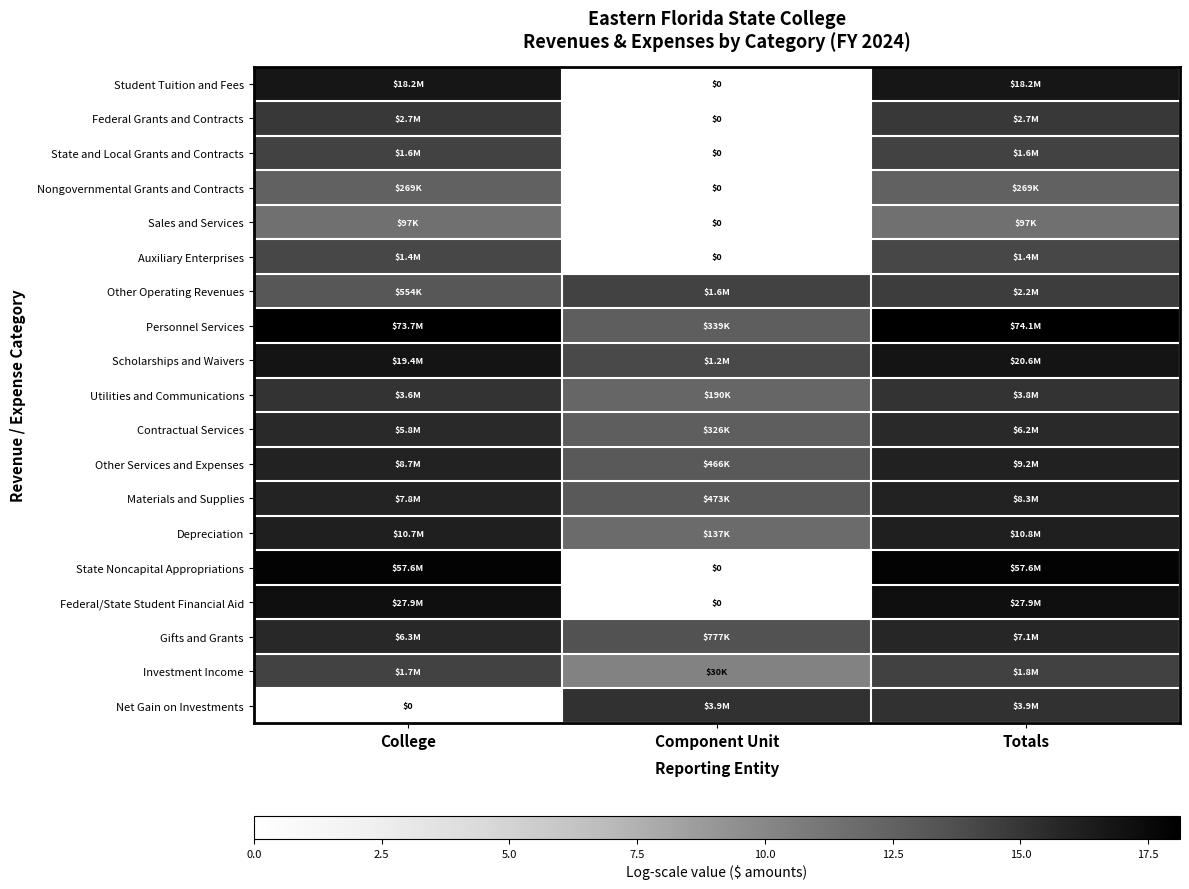

What is the maximum value shown in the chart?

18.1